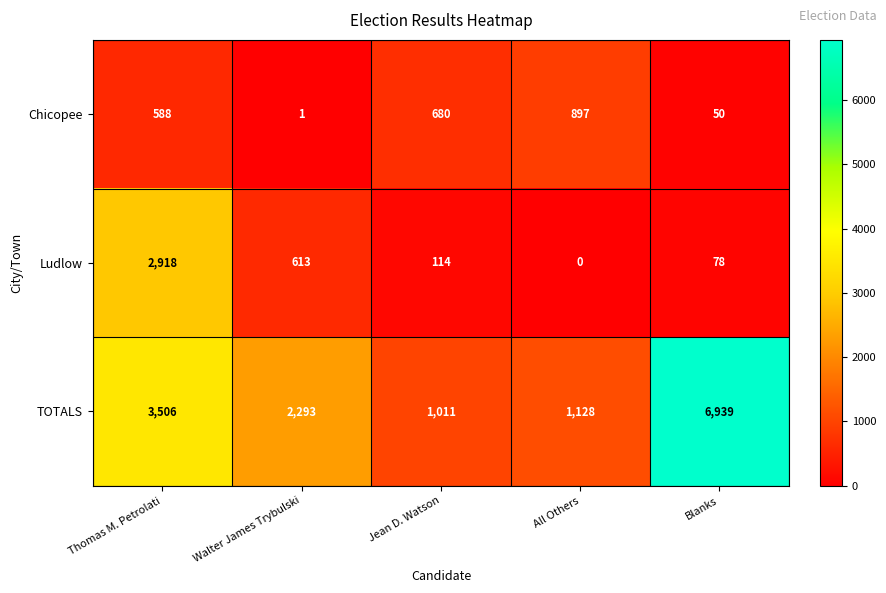

What is the maximum value for Chicopee?

897